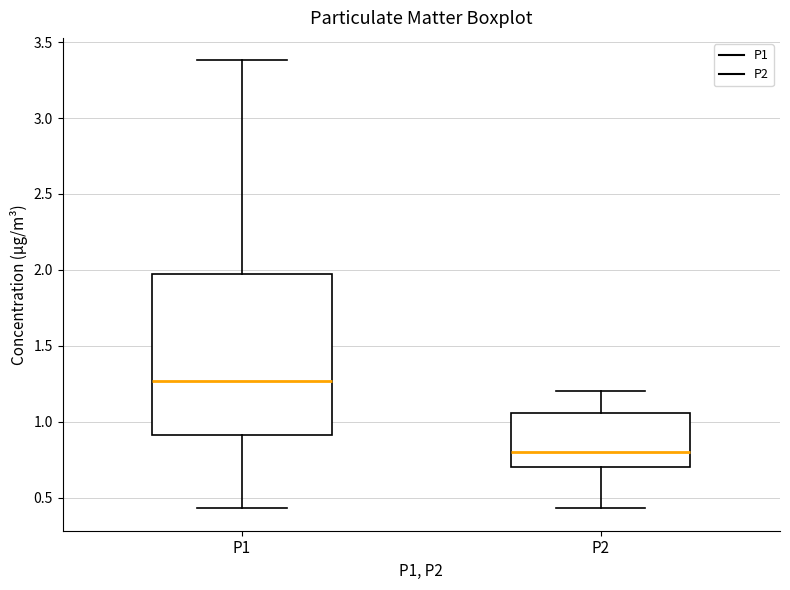

Which box has the lowest median line?

P2